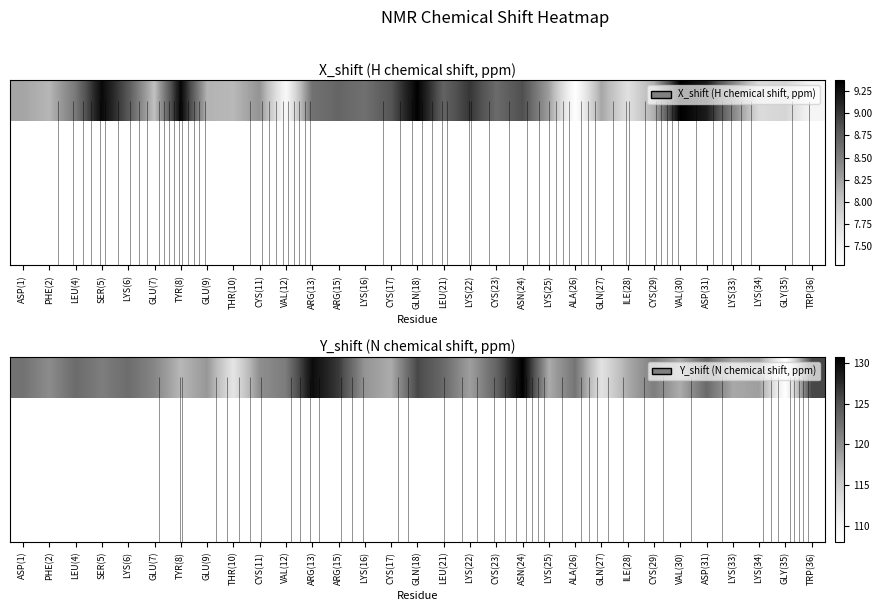

True or false: the data shows 73.1 at LEU(21).

False